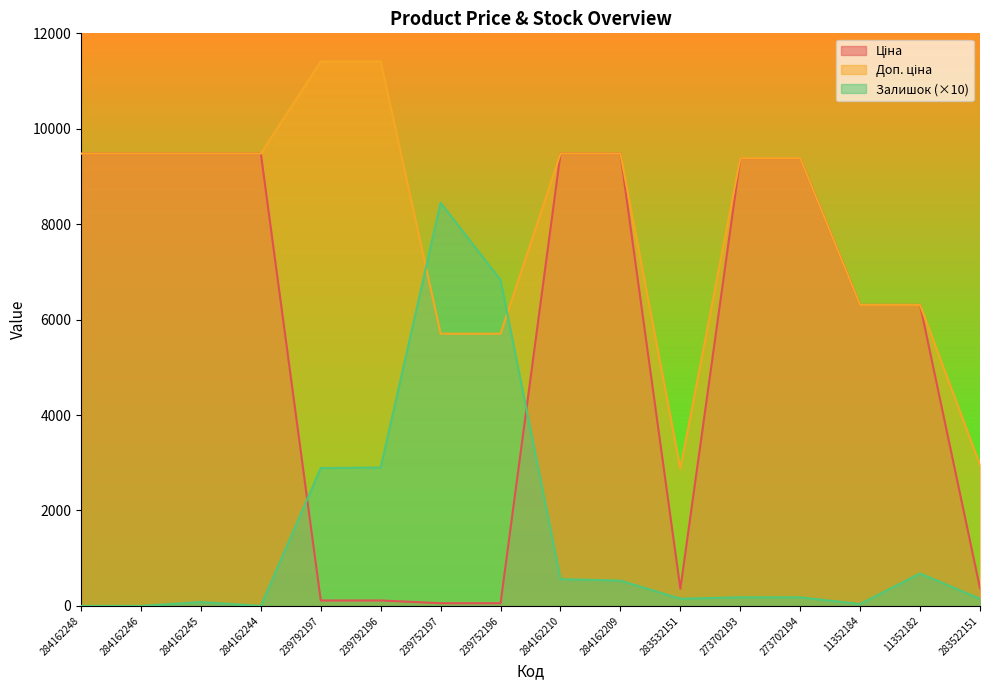

True or false: Доп. ціна and Ціна cross at least once.

False